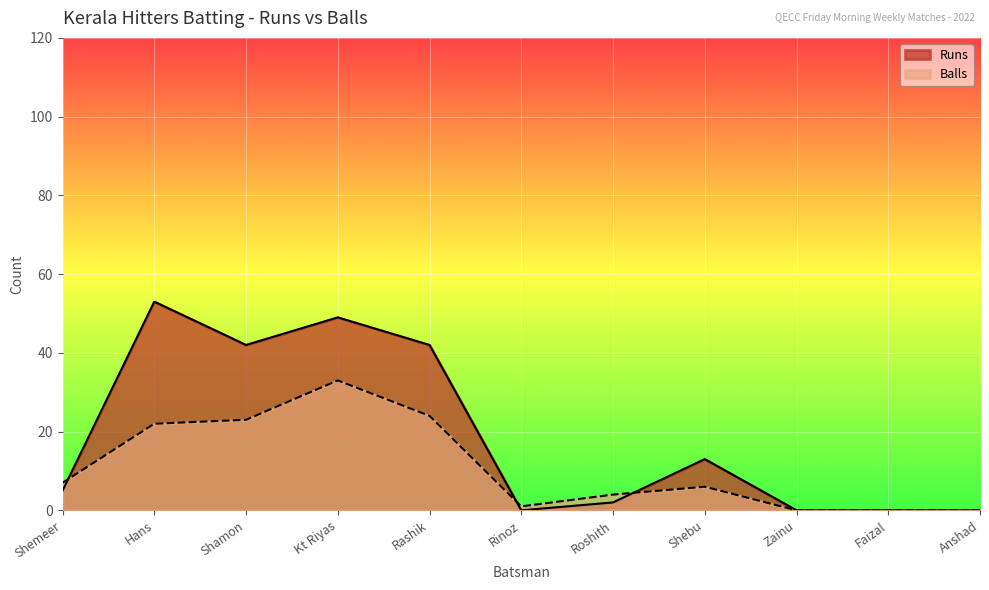

What is the spread (max minus min) of values at Shamon?

19